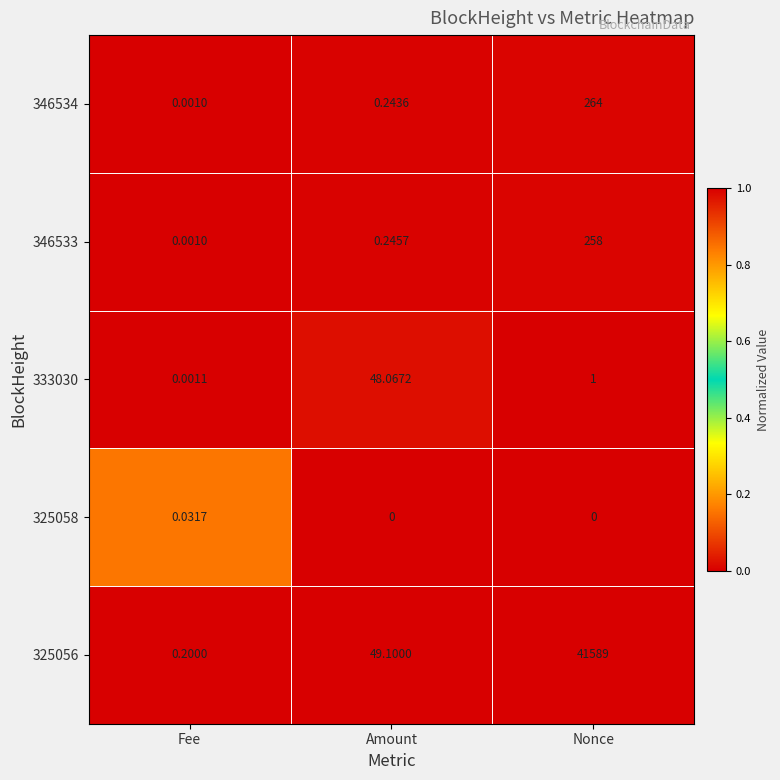

At which category is the sum across all series the highest?

Nonce